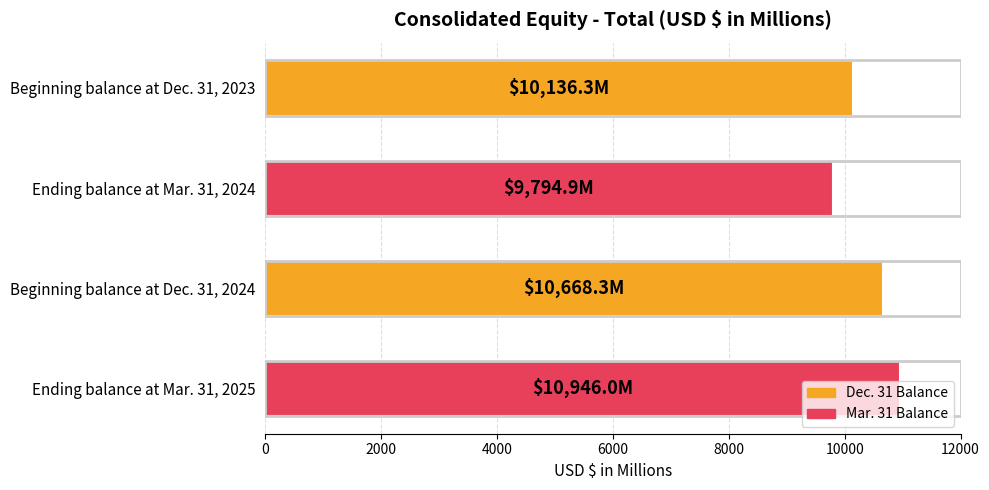

What is the difference between the second highest and second lowest values?

532.0